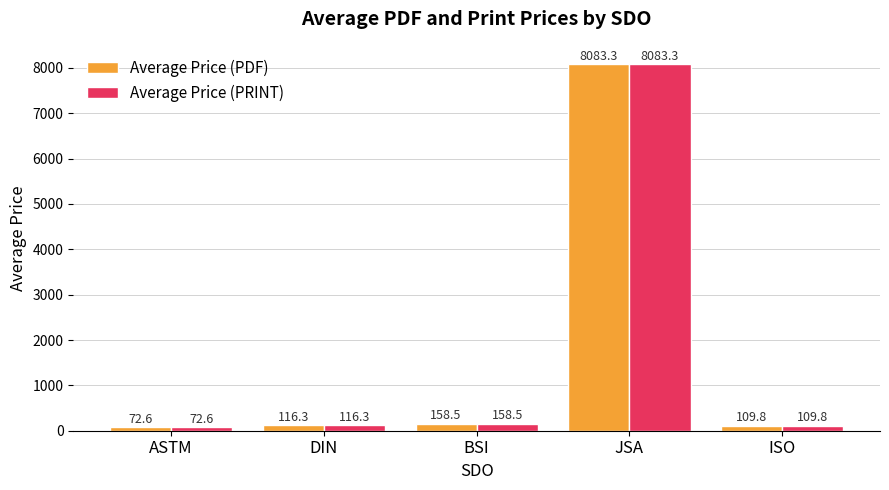

Where is Average Price (PRINT) nearest to the value 4077?

BSI